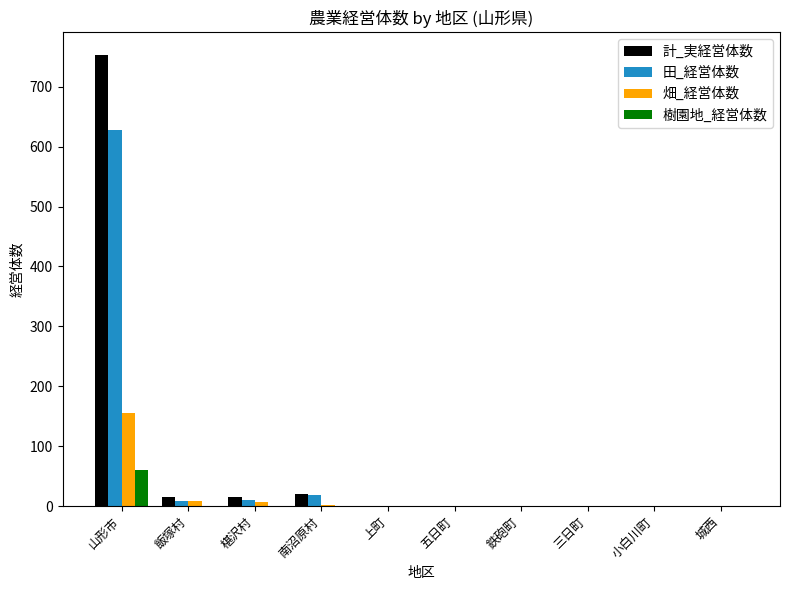

Is it true that 樹園地_経営体数 equals 0 at 鉄砲町?

True